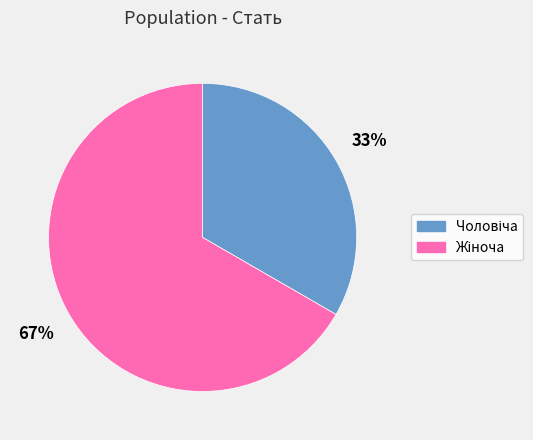

Does any single category account for the majority?

Yes